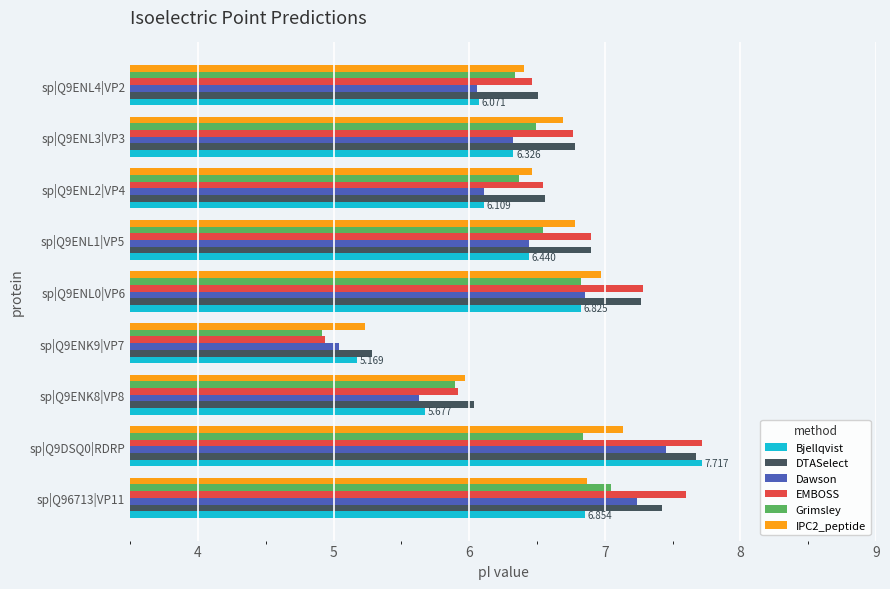

Is the value of Dawson at sp|Q9ENL2|VP4 greater than the value of DTASelect at sp|Q9ENL4|VP2?

No